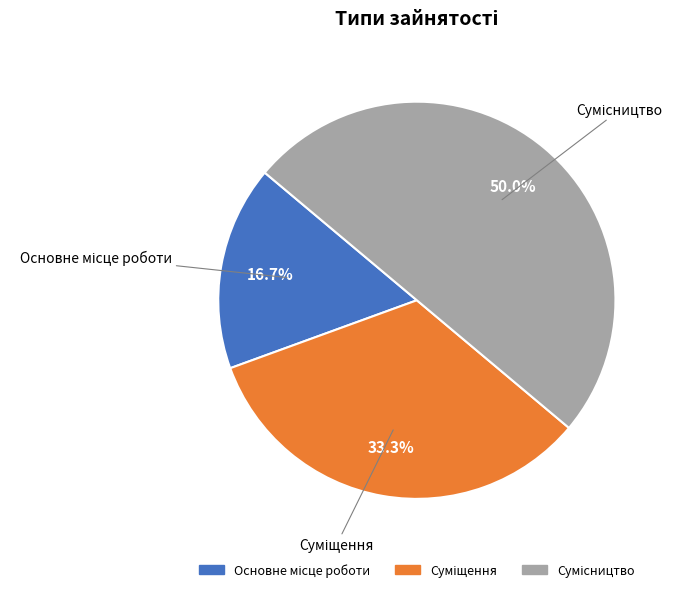

How many slices are in this pie chart?

3